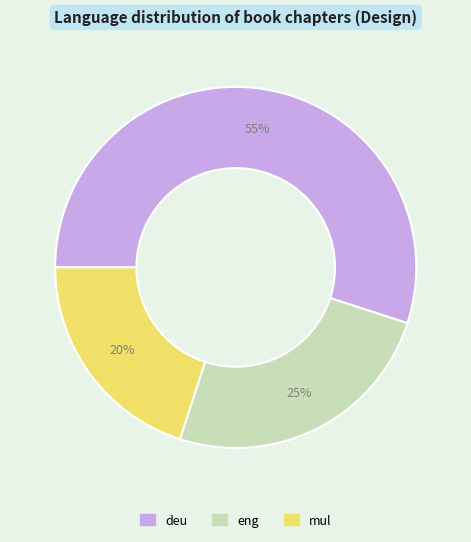

Is it true that deu is 55% of the pie?

True